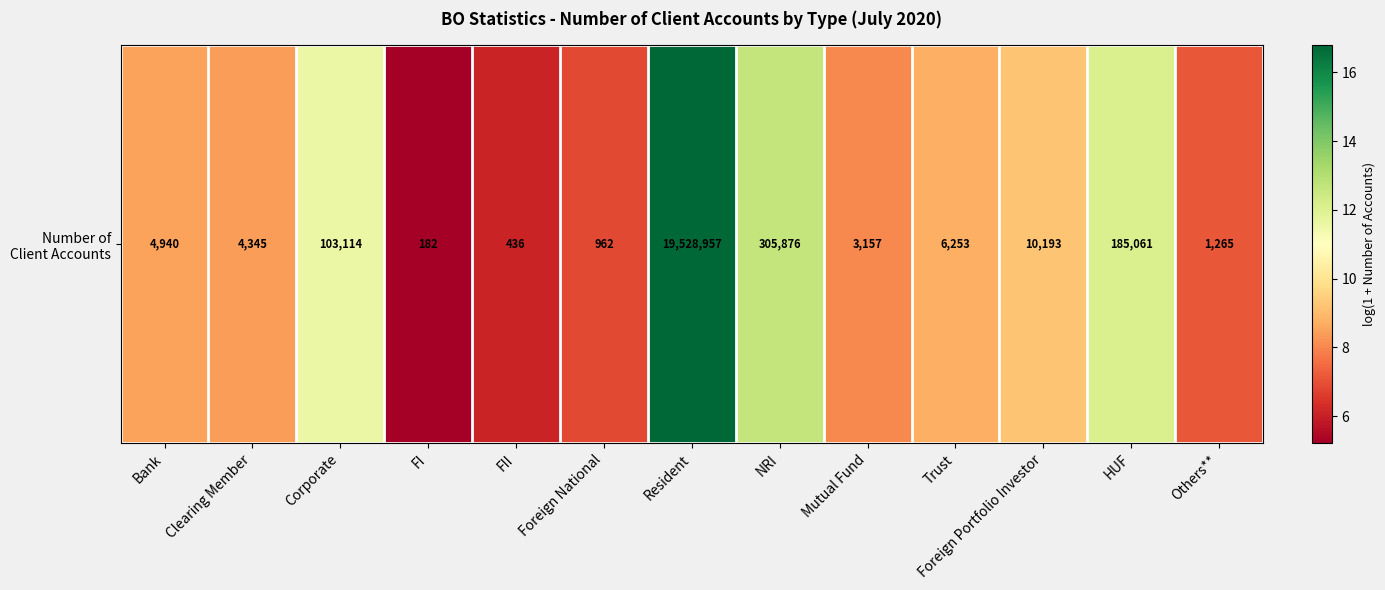

What is the change in value from FII to Mutual Fund?

+2.0